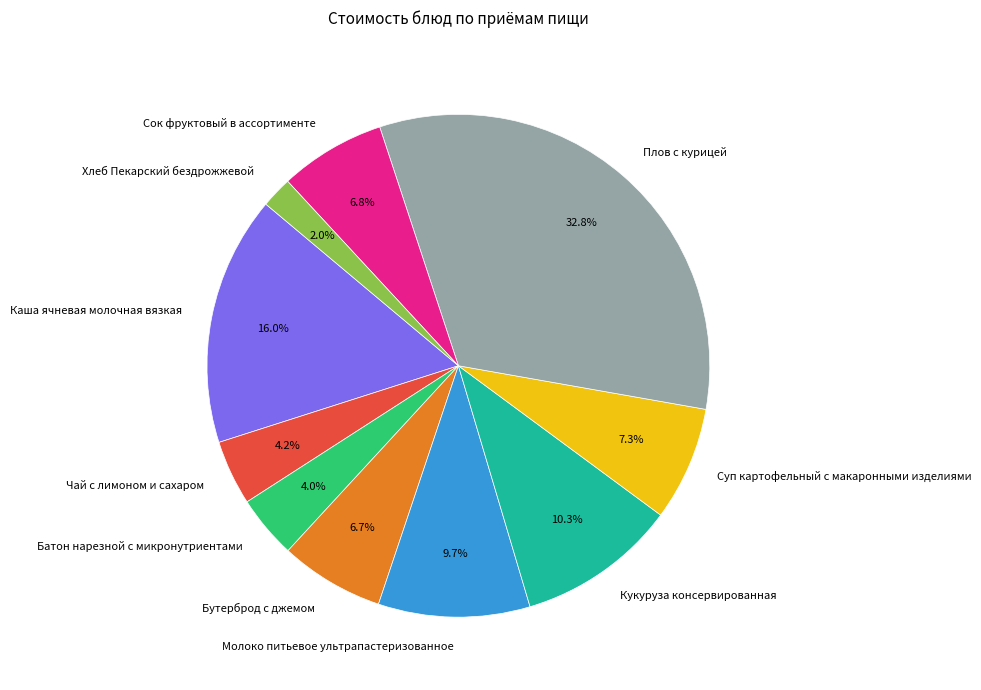

What is the smallest slice in the pie chart?

Хлеб Пекарский бездрожжевой